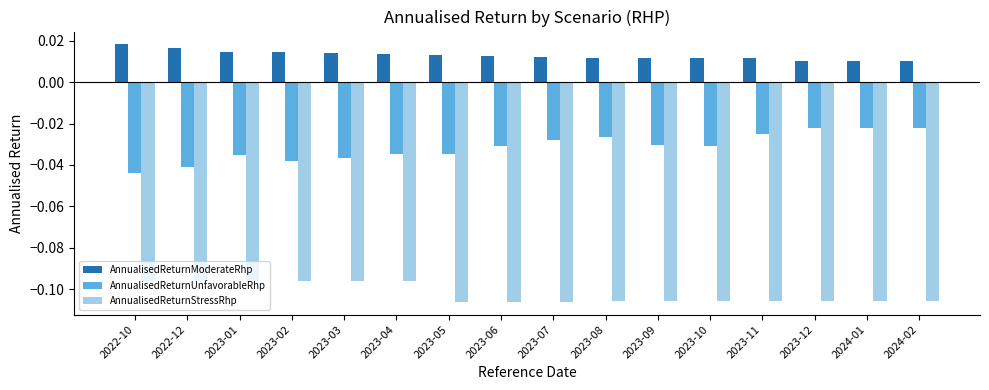

At how many categories does at least one series exceed 0?

16